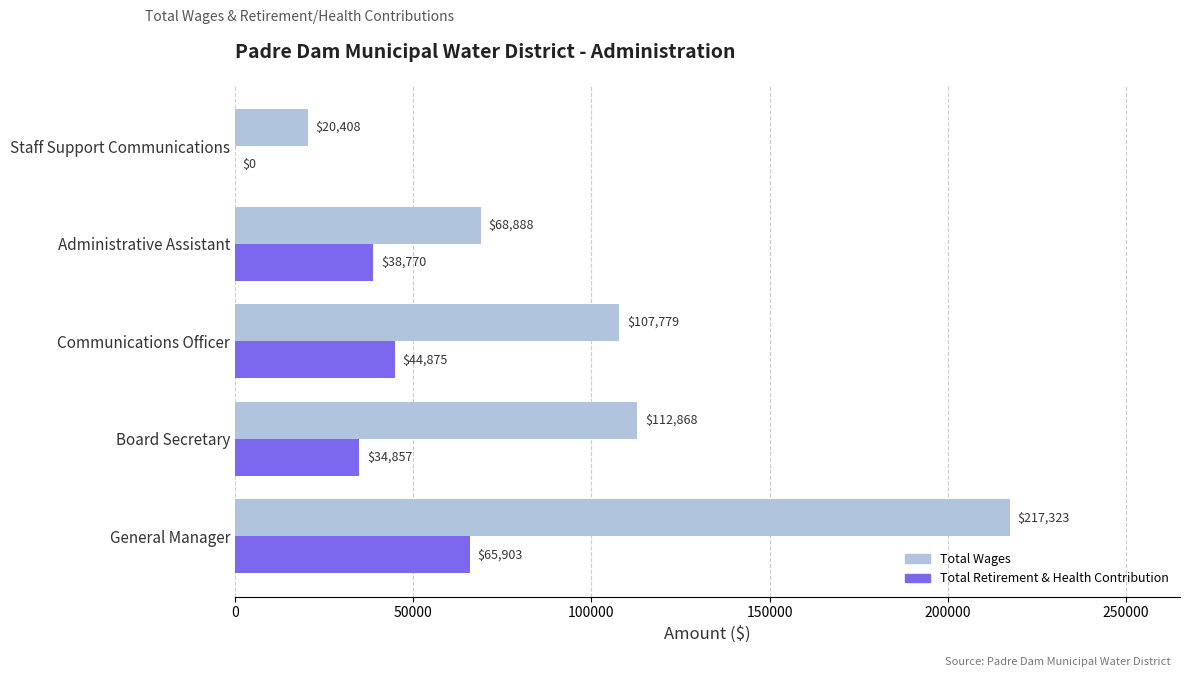

What is the greatest value displayed?

217323